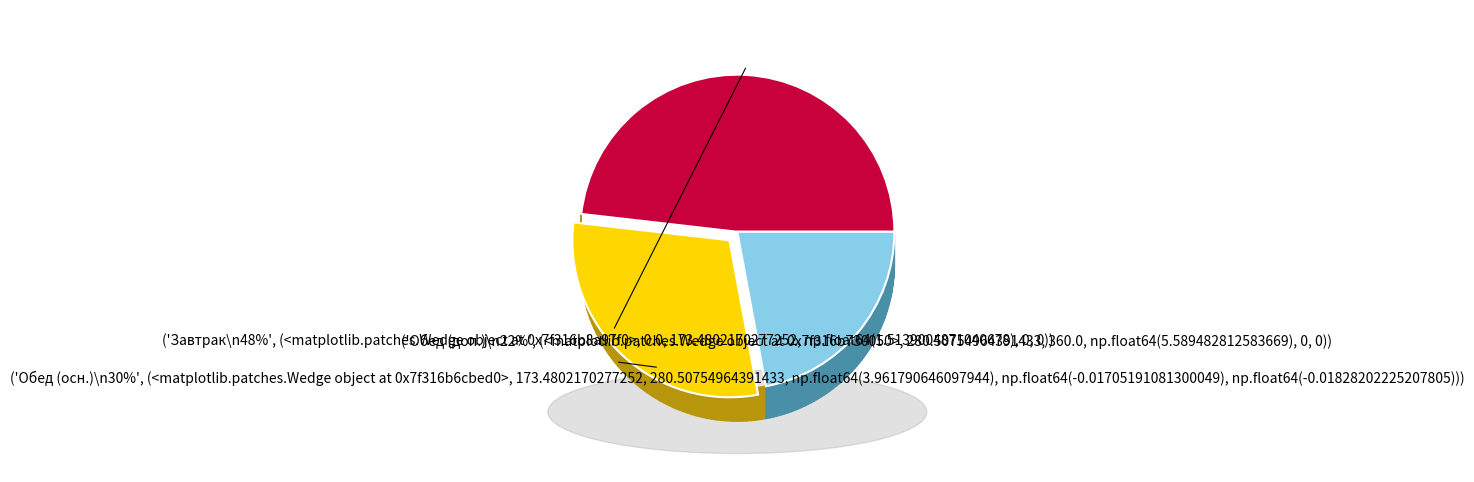

Does any single category account for the majority?

No